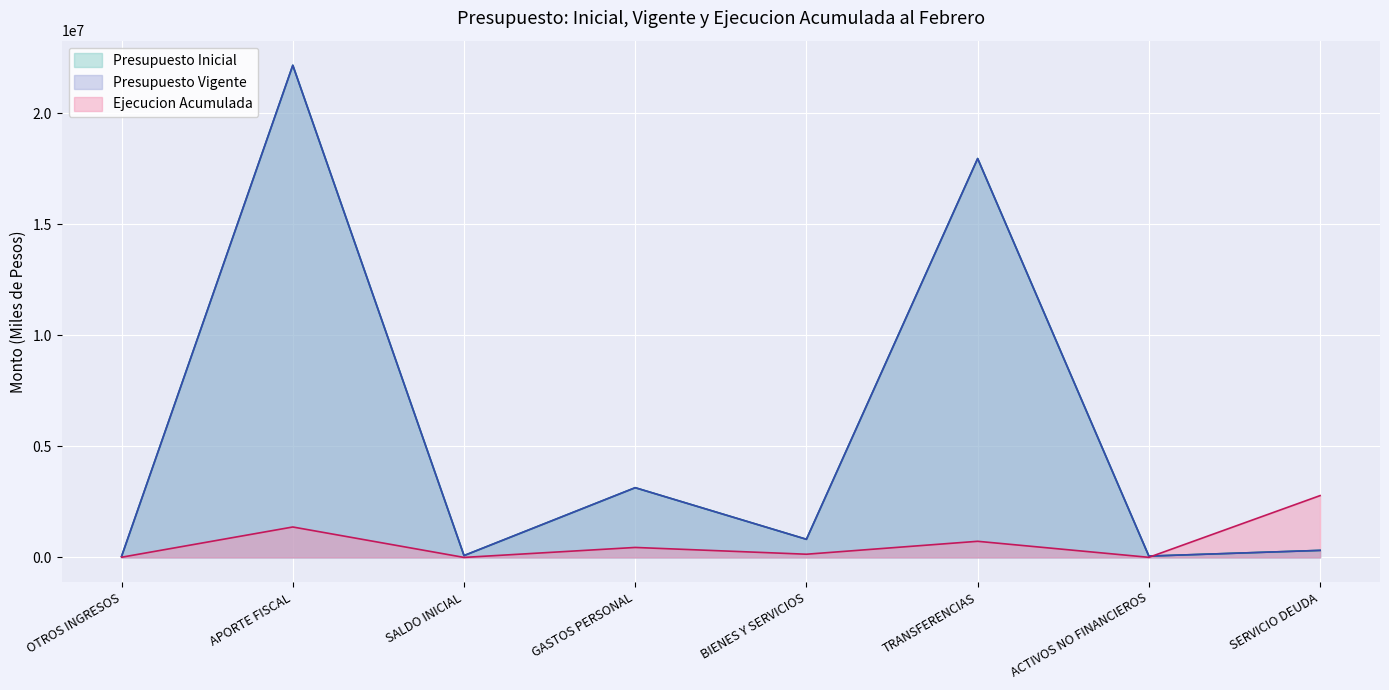

How many interior local peaks does the Ejecucion Acumulada series have?

3